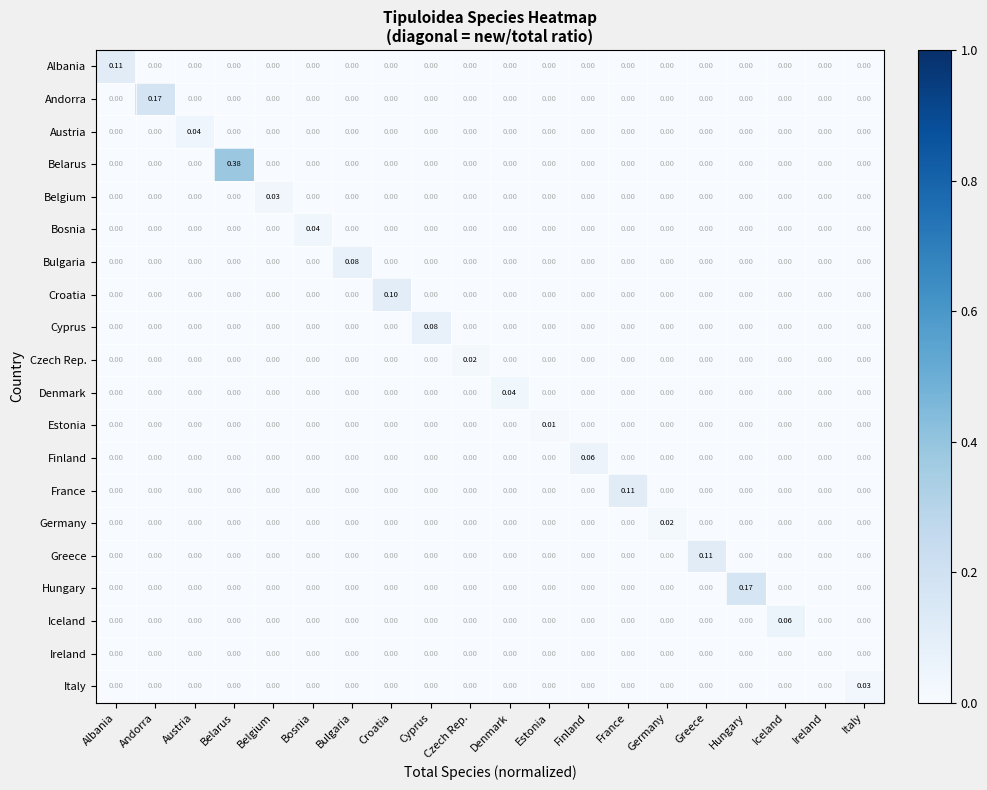

Which label corresponds to the largest value in the chart?

Belarus